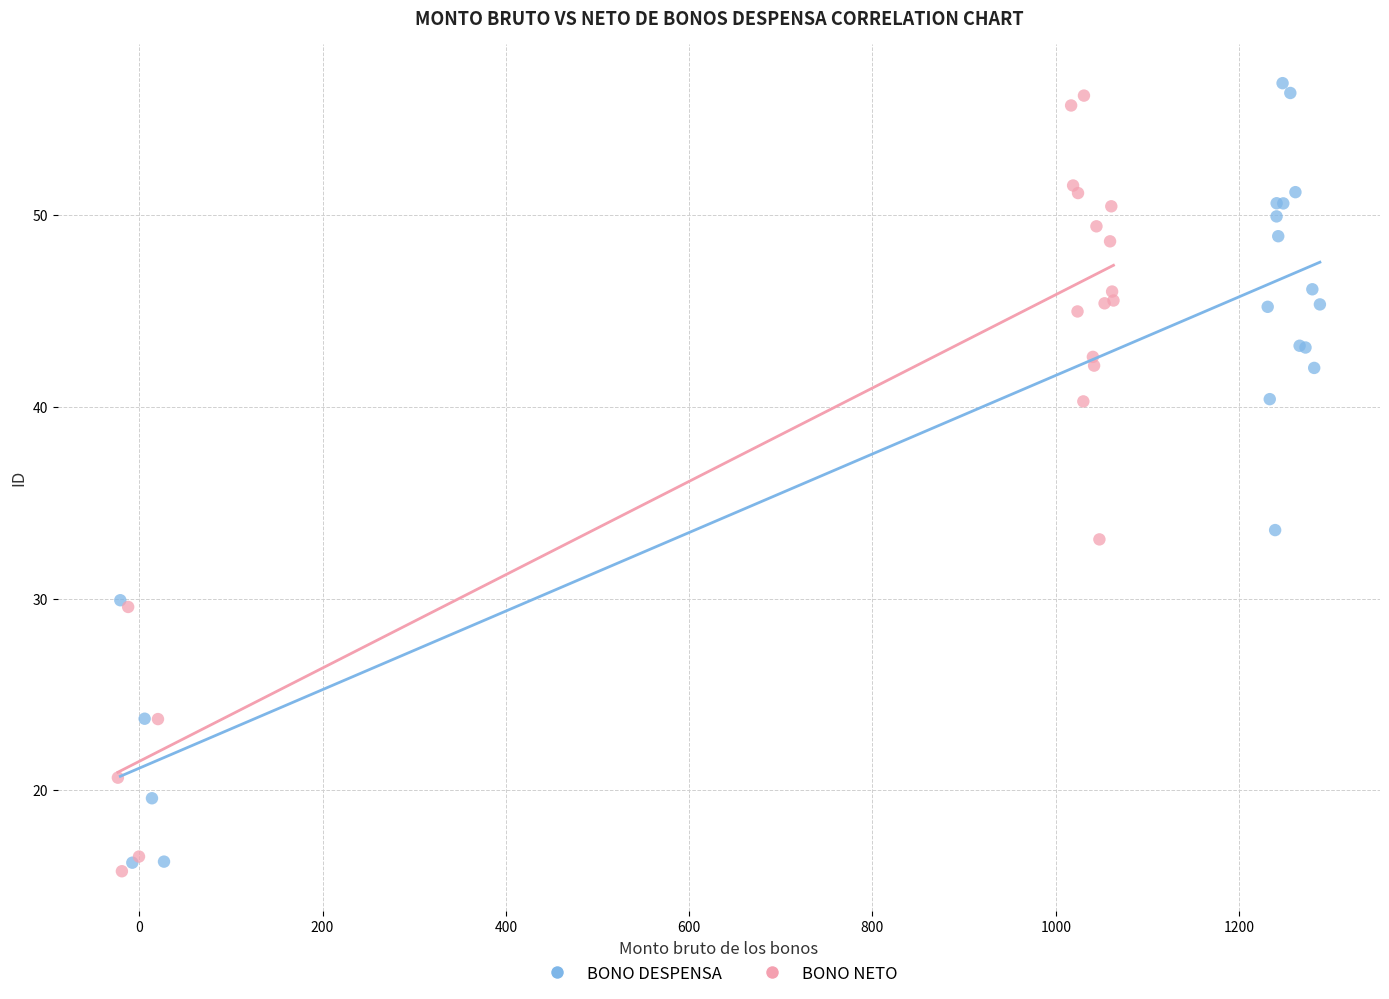

What are all the series names shown in the legend?

BONO DESPENSA, BONO NETO